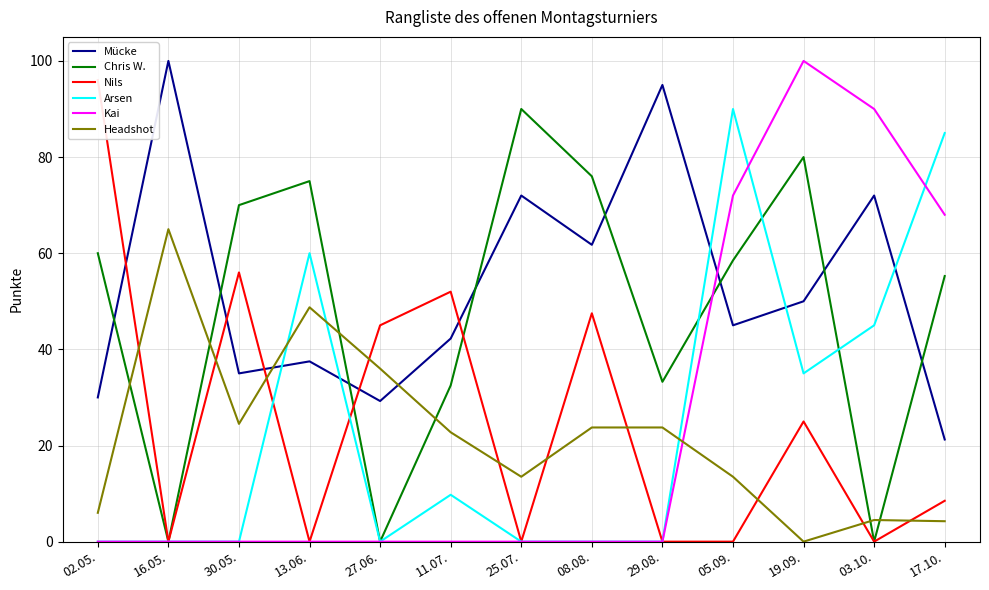

True or false: Arsen has a value of 0.0 at 29.08..

True